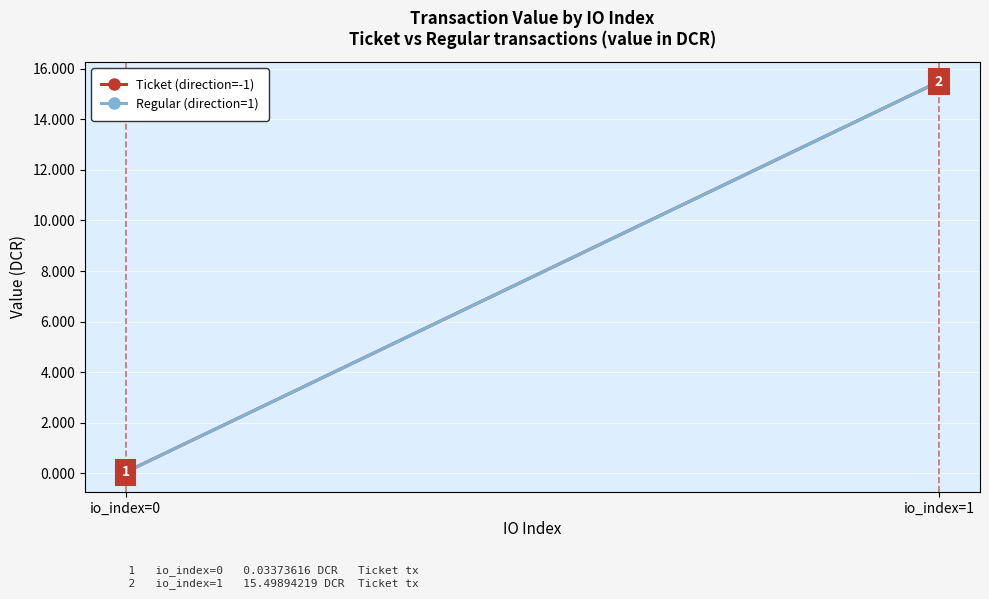

At which category is the sum across all series the highest?

io_index=1